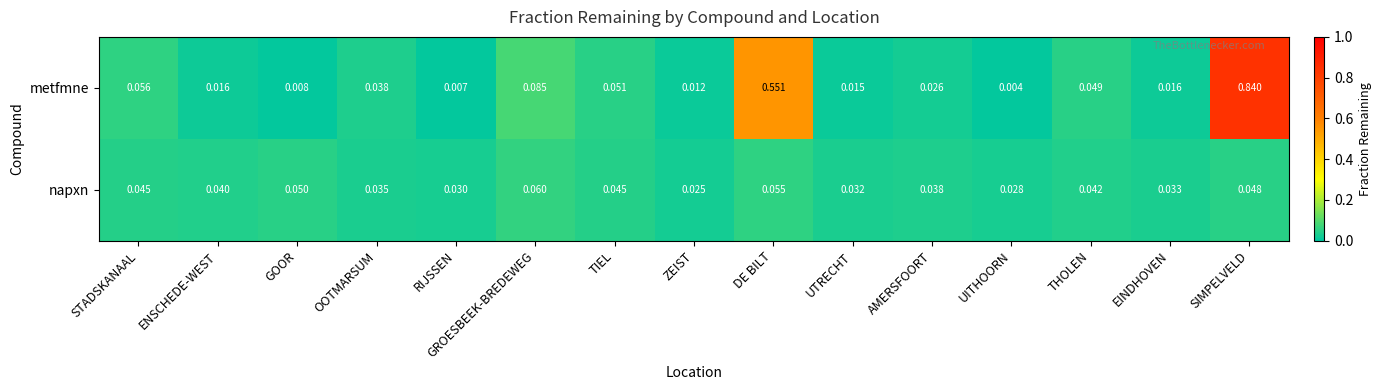

At which category is the sum across all series the highest?

SIMPELVELD